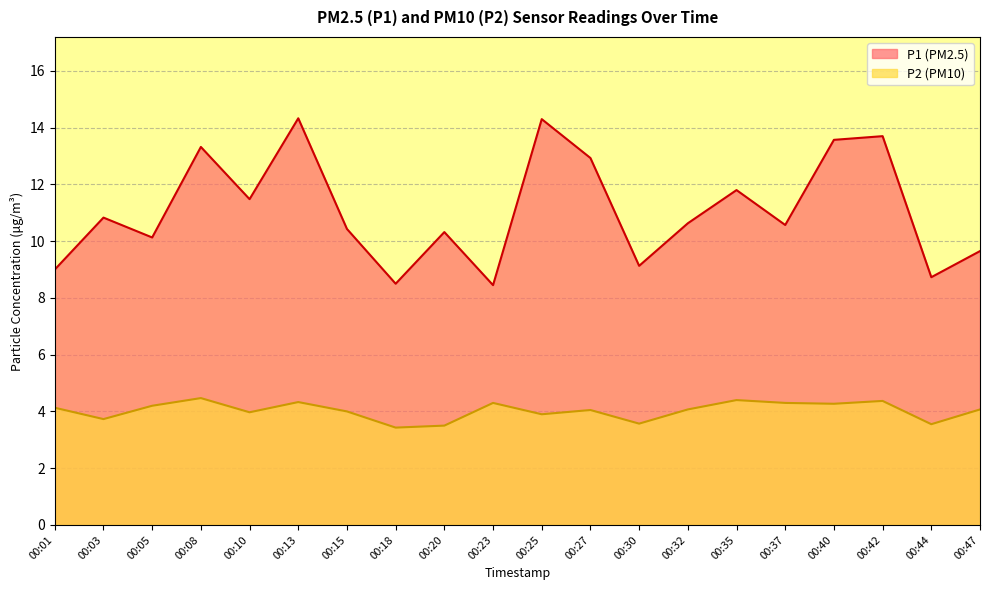

How many distinct data groups are displayed?

2